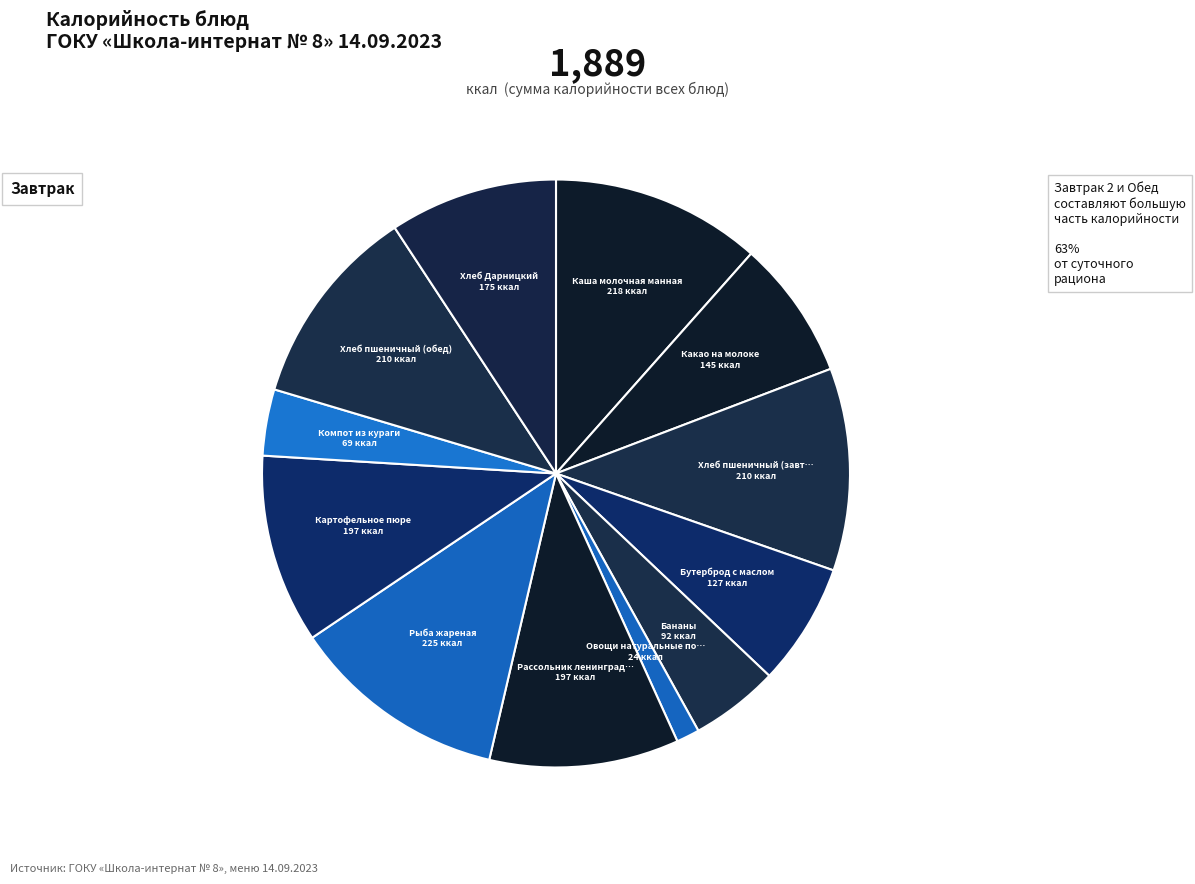

To the nearest percent, what is the average slice percentage?

8%